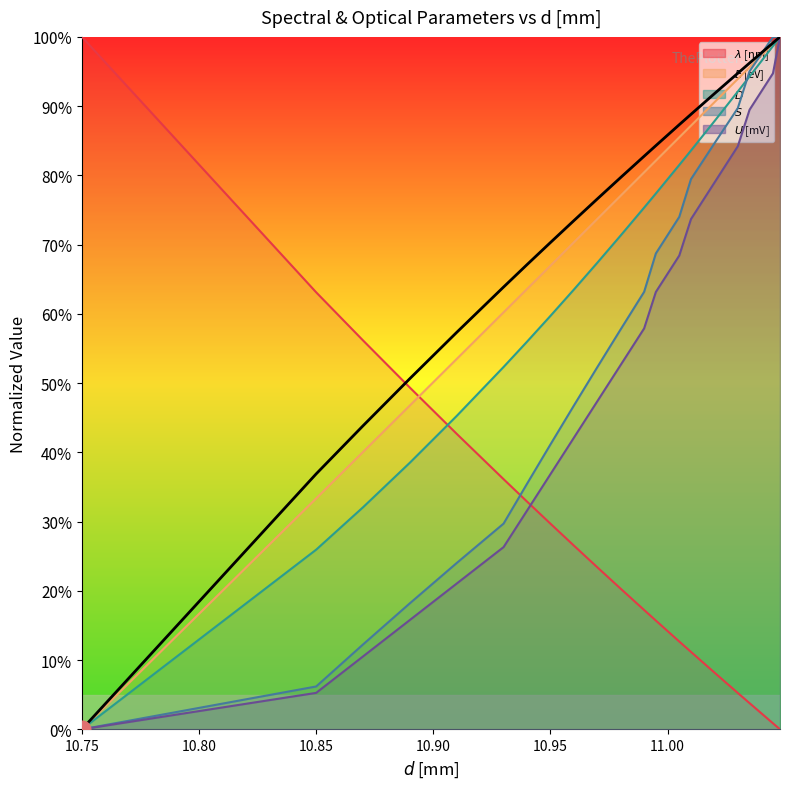

What is the difference between the maximum and minimum values in the $E$ [eV] series?

1.0